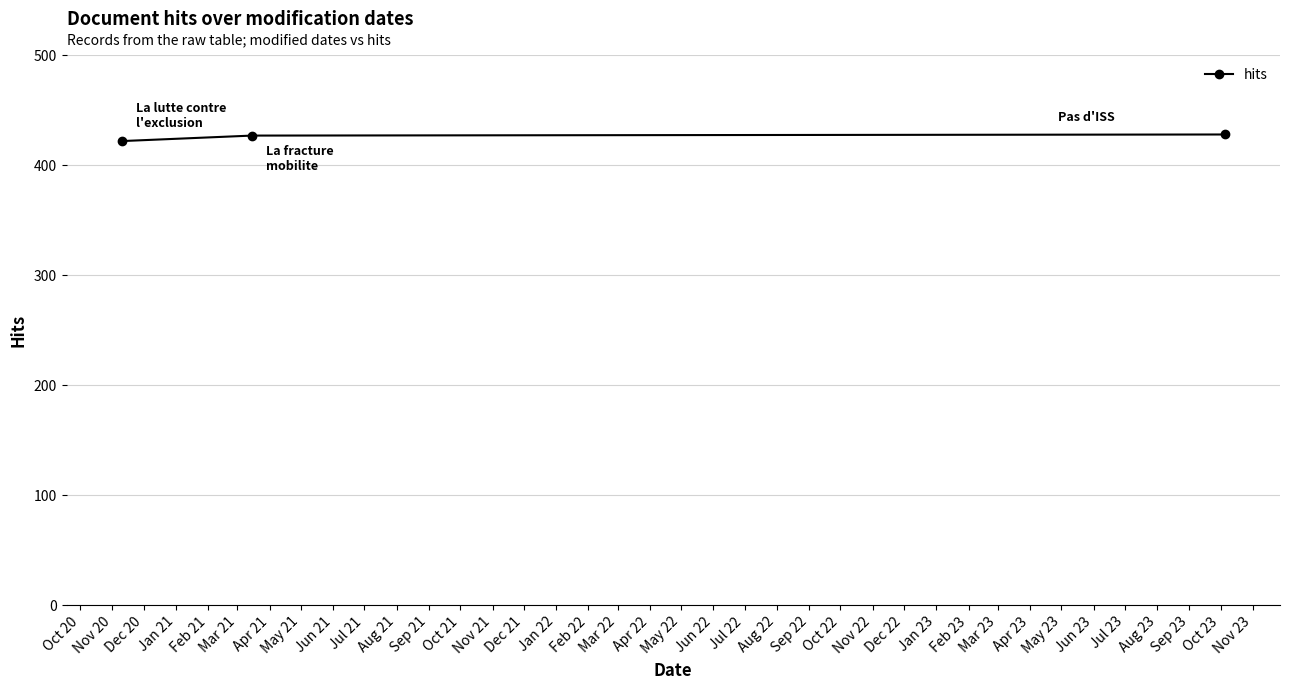

What is the value of the 1st point from the left?

422